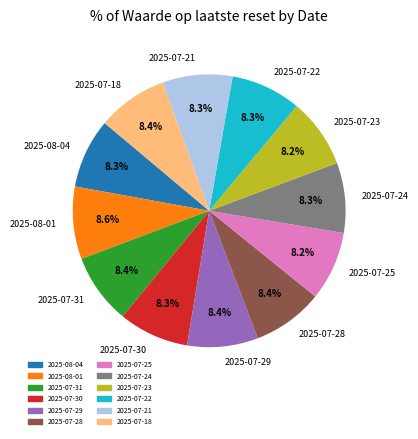

Combined, do 2025-07-28 and 2025-07-25 account for over 50%?

No